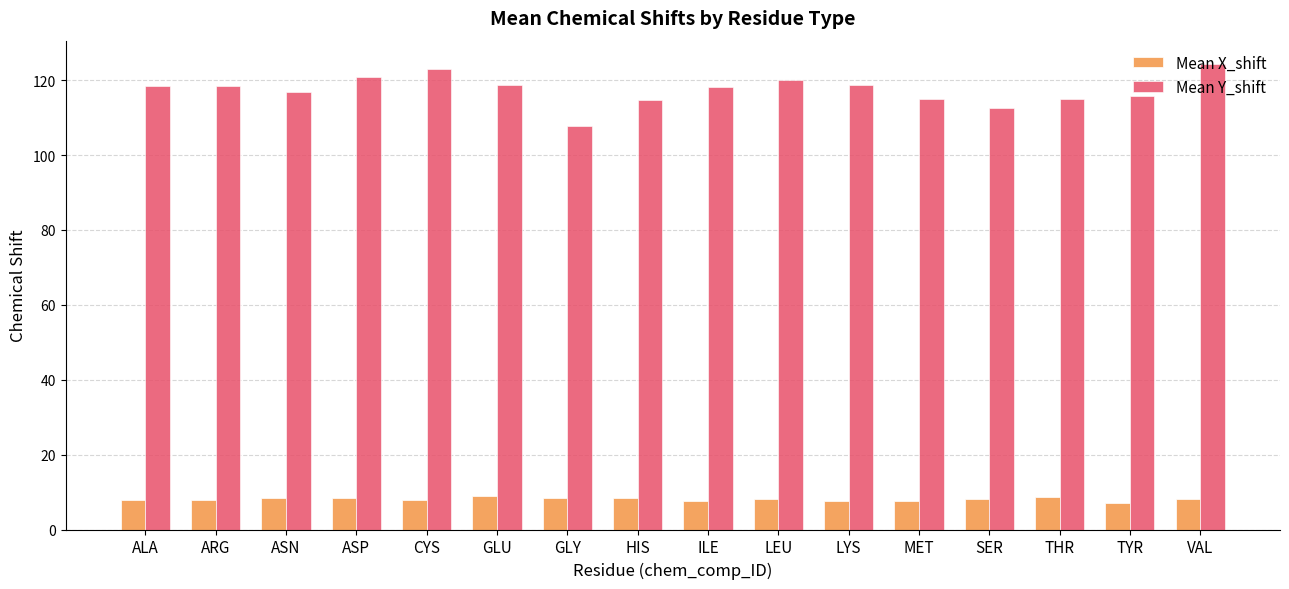

The value of Mean Y_shift at TYR is 115.7. True or false?

True